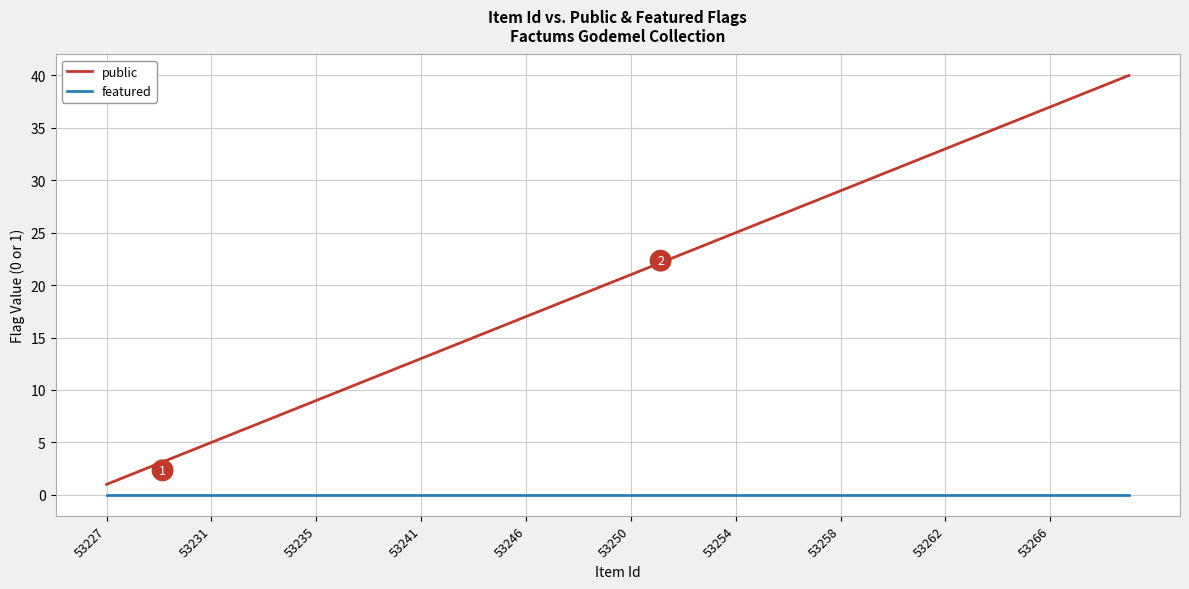

Which series has the largest total across all categories?

public